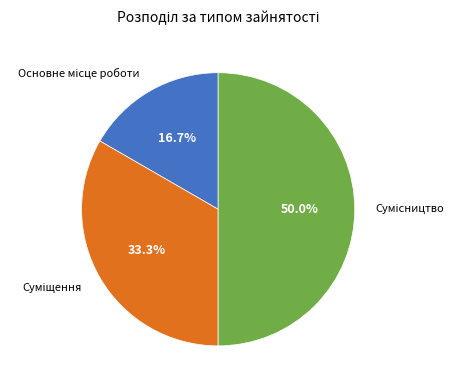

How many segments does this pie chart have?

3